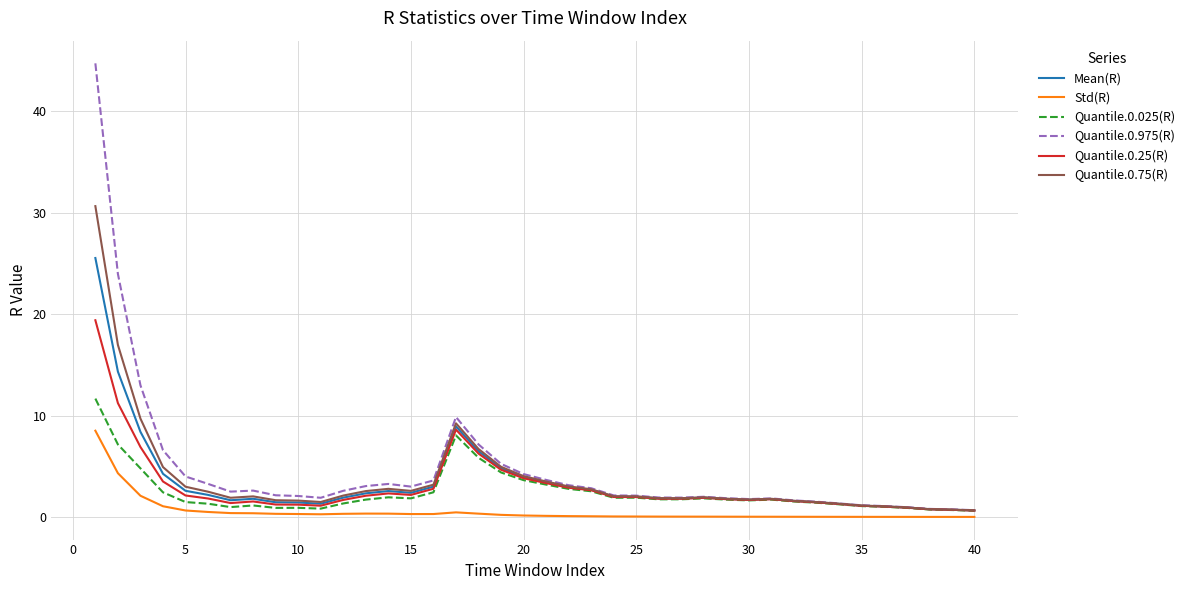

What is the greatest value displayed?

44.7